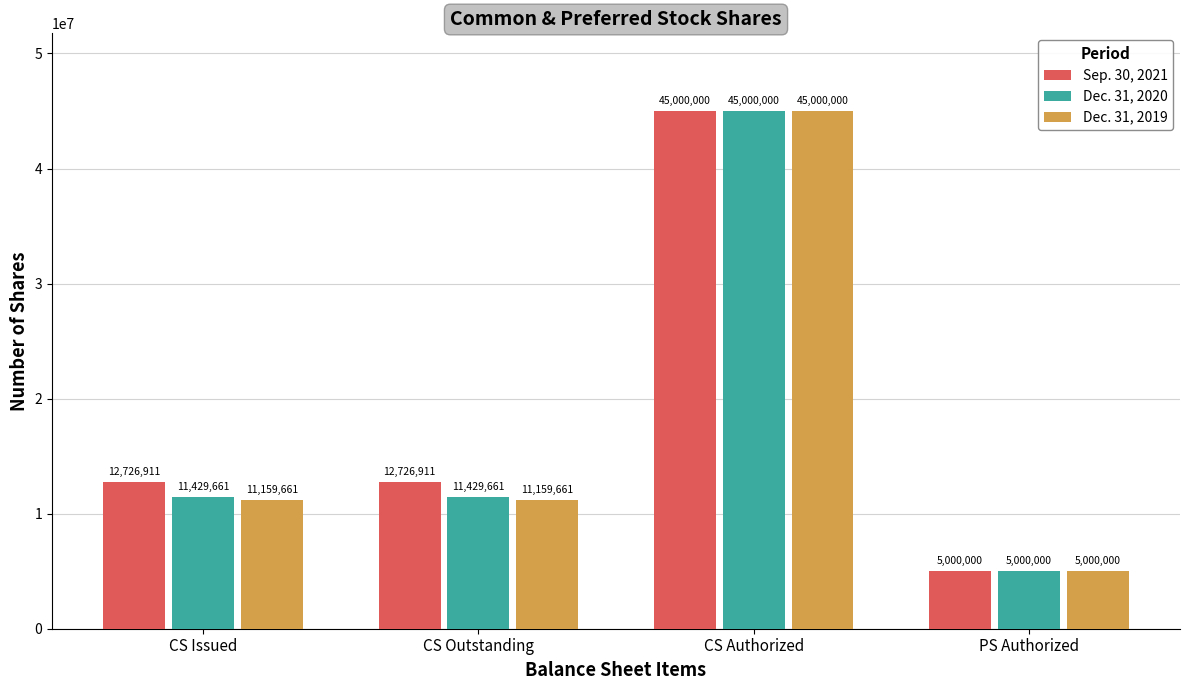

Count the number of categories in the chart.

4